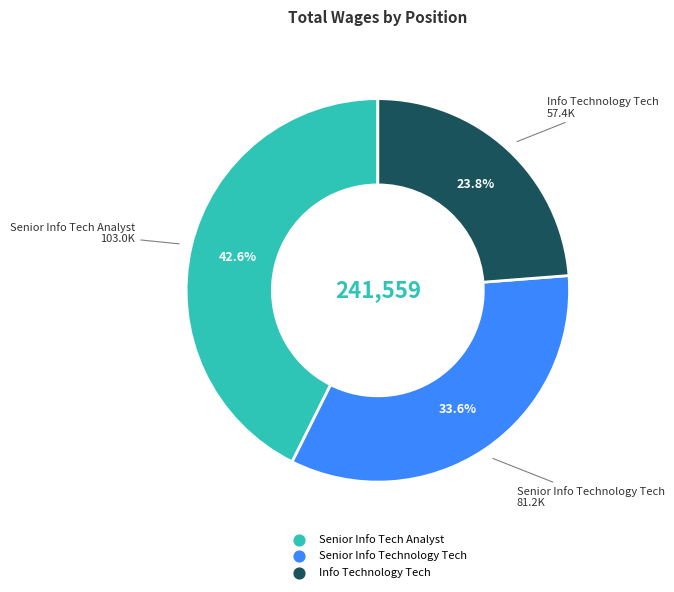

How much of the chart is everything except Senior Info Technology Tech?

66.4%